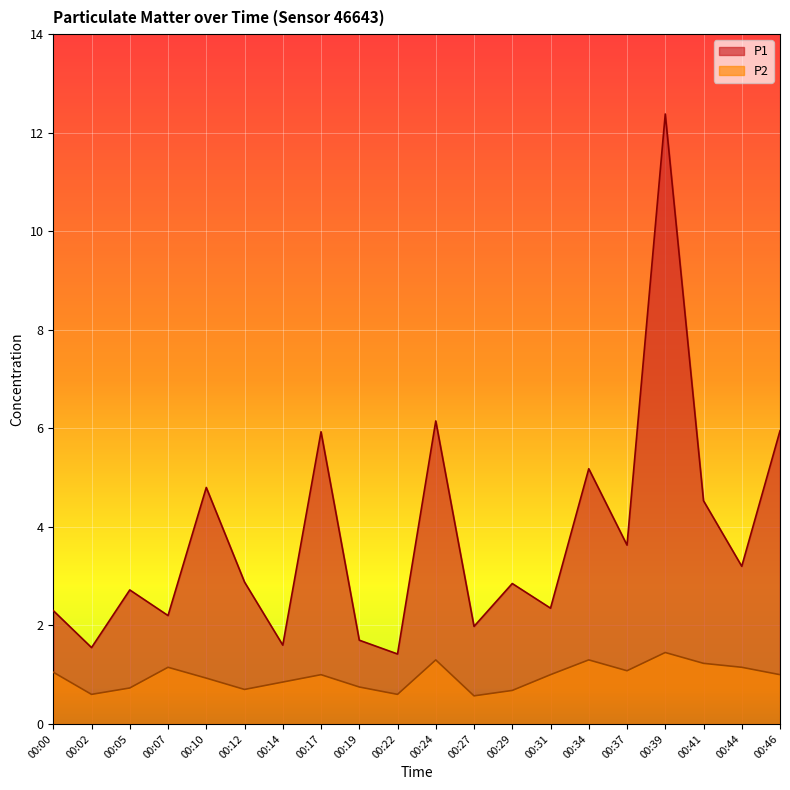

What is the difference between the P2 values at 00:07 and 00:05?

0.4